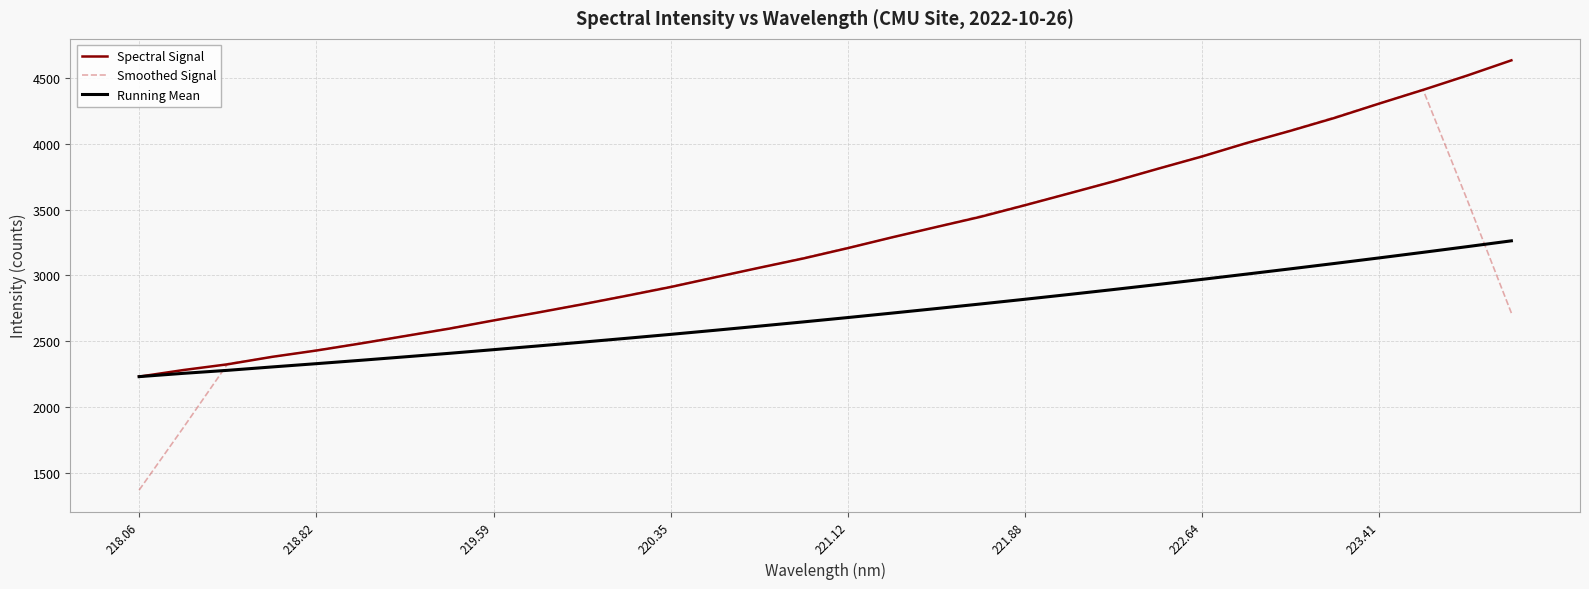

Is this an area chart (filled region under the line)?

No